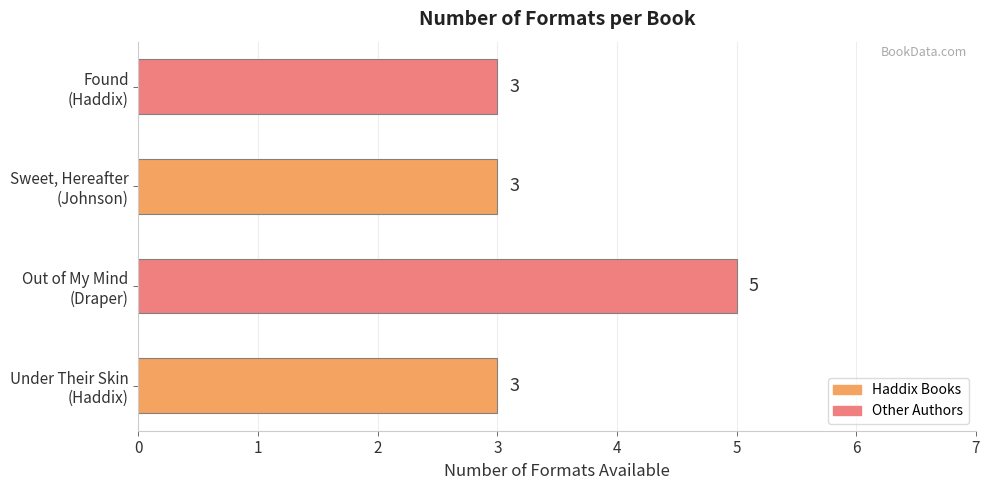

What is the greatest value displayed?

5